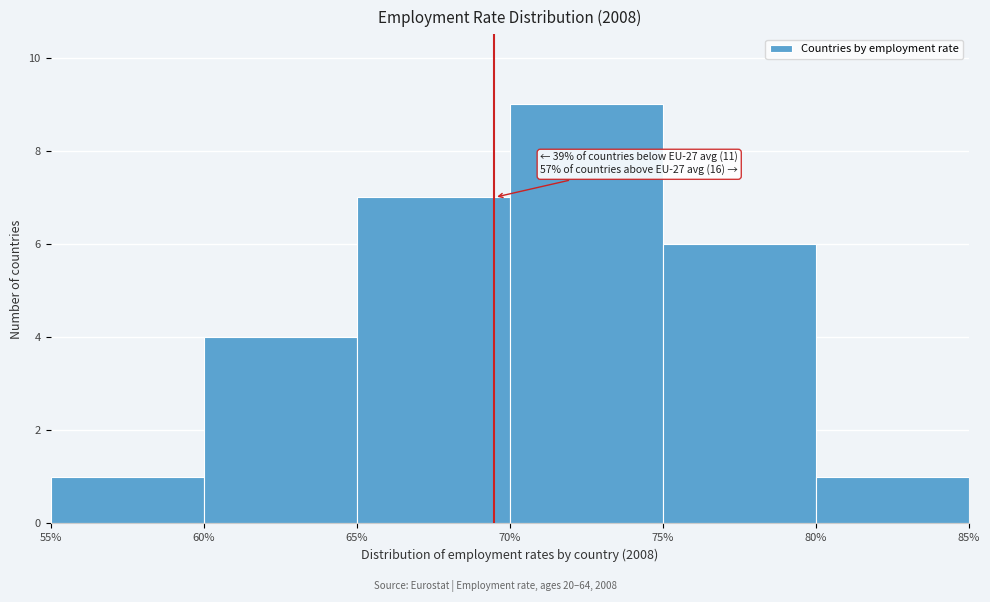

Which range on the x-axis has the tallest bar?

70% to 75%